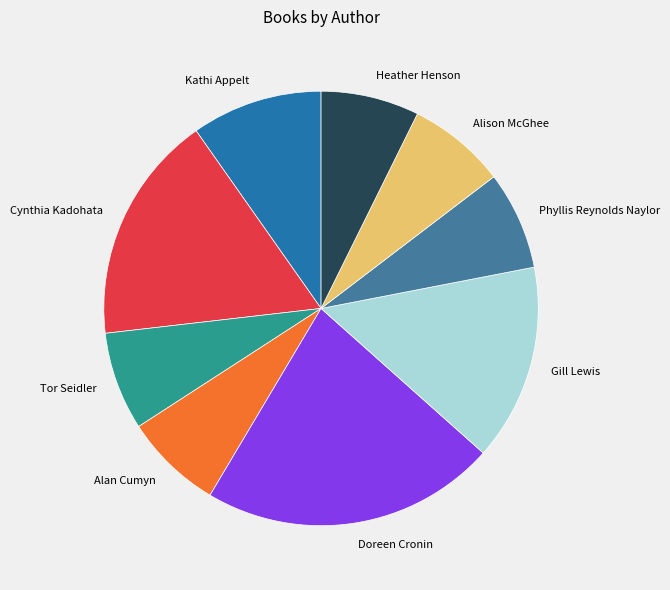

The Heather Henson slice represents 7% of the pie. True or false?

True